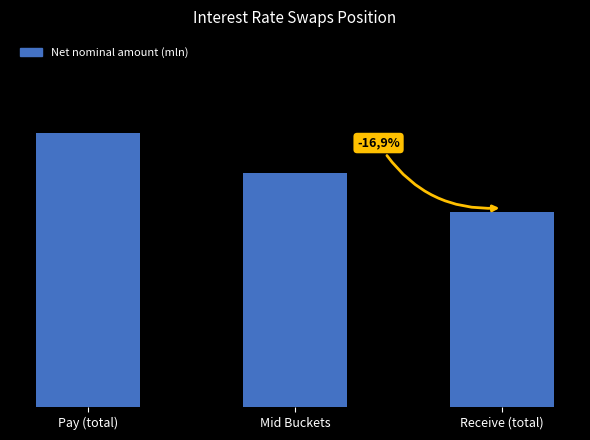

Approximately how many times larger is the value at Pay (total) compared to Receive (total)?

1.4